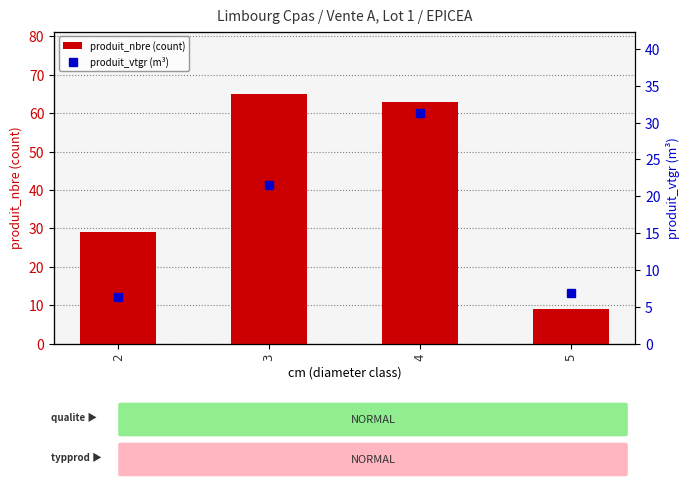

Reading left to right, list all the values displayed in this chart.

produit_nbre: 29.0	65.0	63.0	9.0
produit_vtgr: 6.4	21.6	31.4	6.8